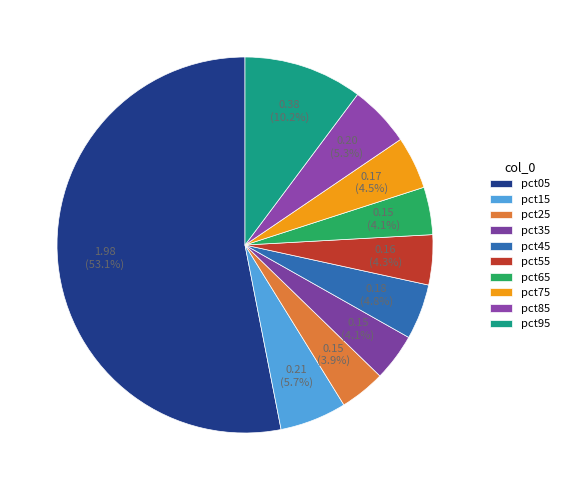

How many segments does this pie chart have?

10